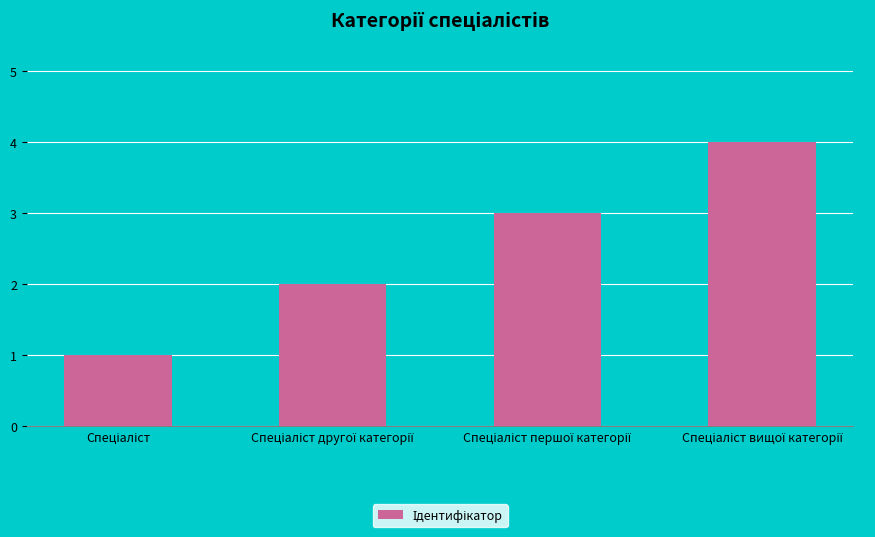

What is the difference between the maximum and minimum values?

3